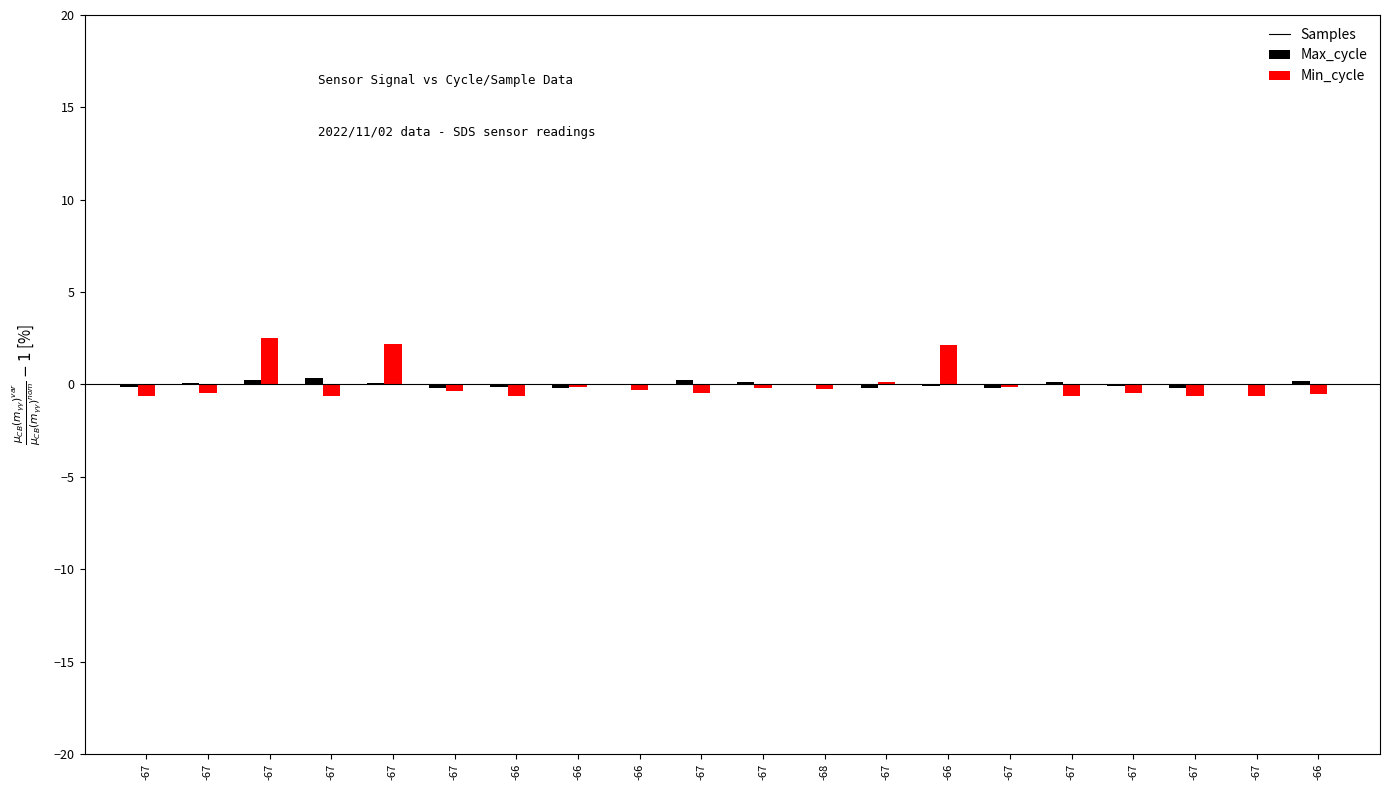

Are the bars grouped side by side (vs. stacked)?

Yes